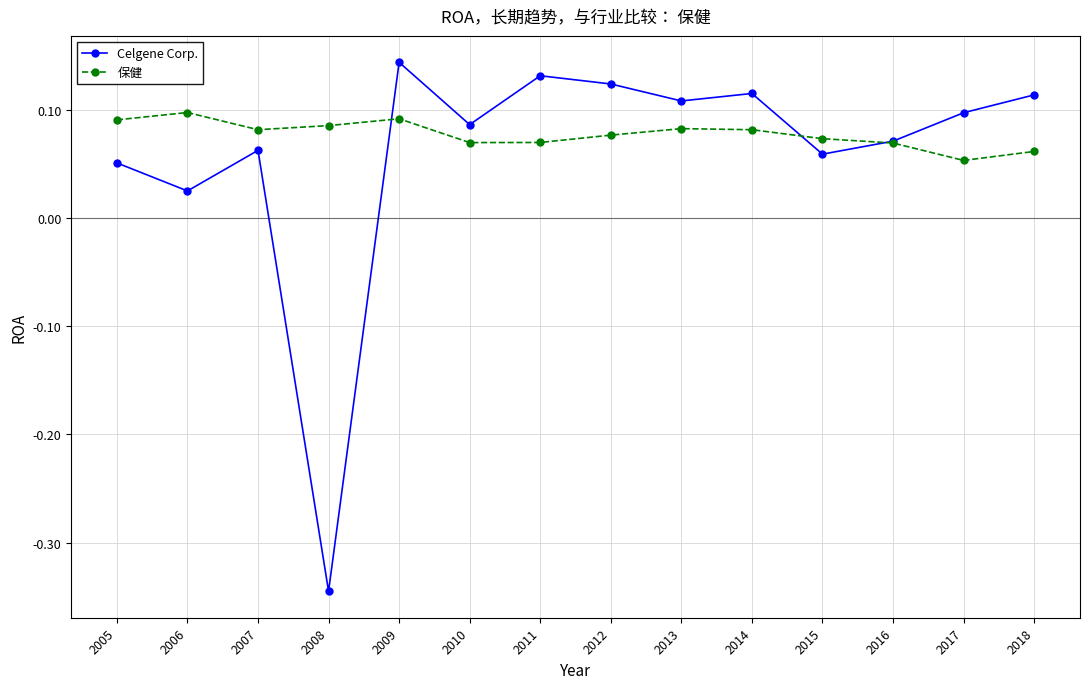

Is the value of 保健 at 2008 greater than the value of Celgene Corp. at 2005?

Yes